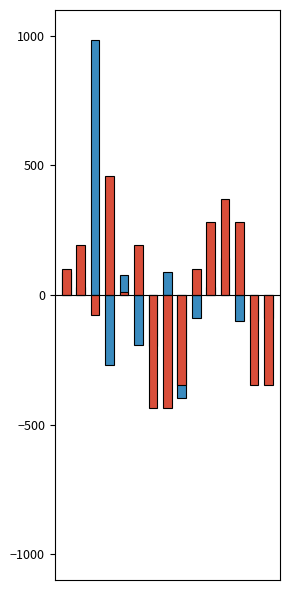

The value of Total económico at 2 is 982.7. True or false?

True